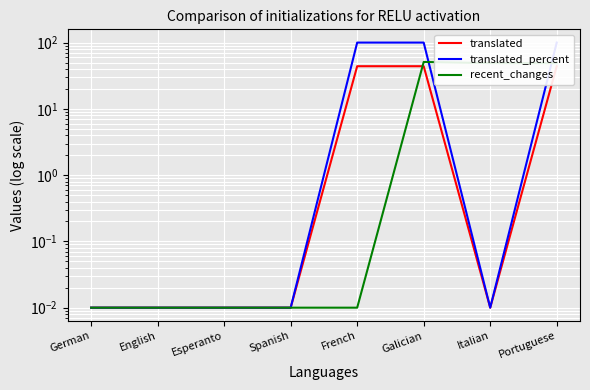

What position from the right is Italian?

2